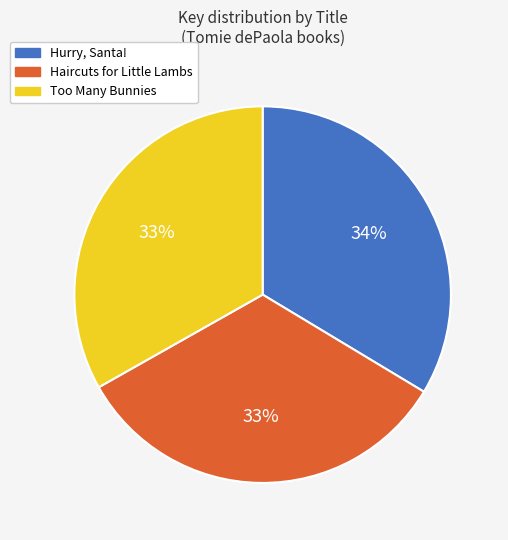

To the nearest percent, what portion does Haircuts for Little Lambs represent?

33%